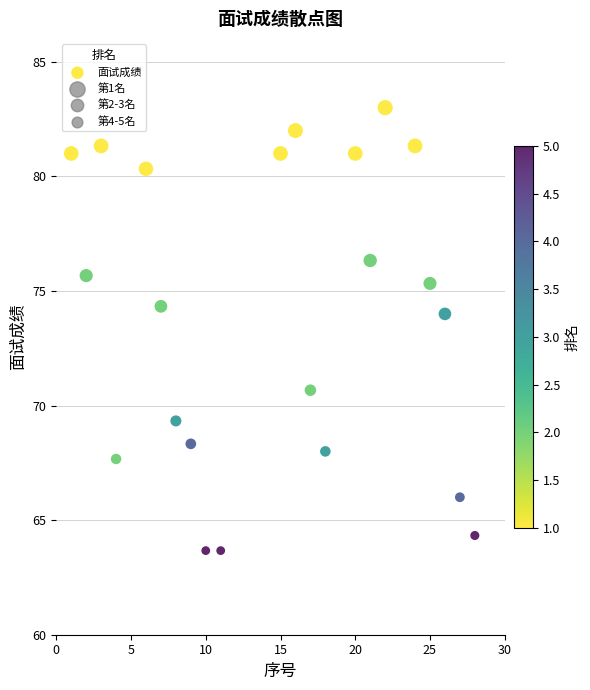

What is the range of Y values (max minus min)?

19.3